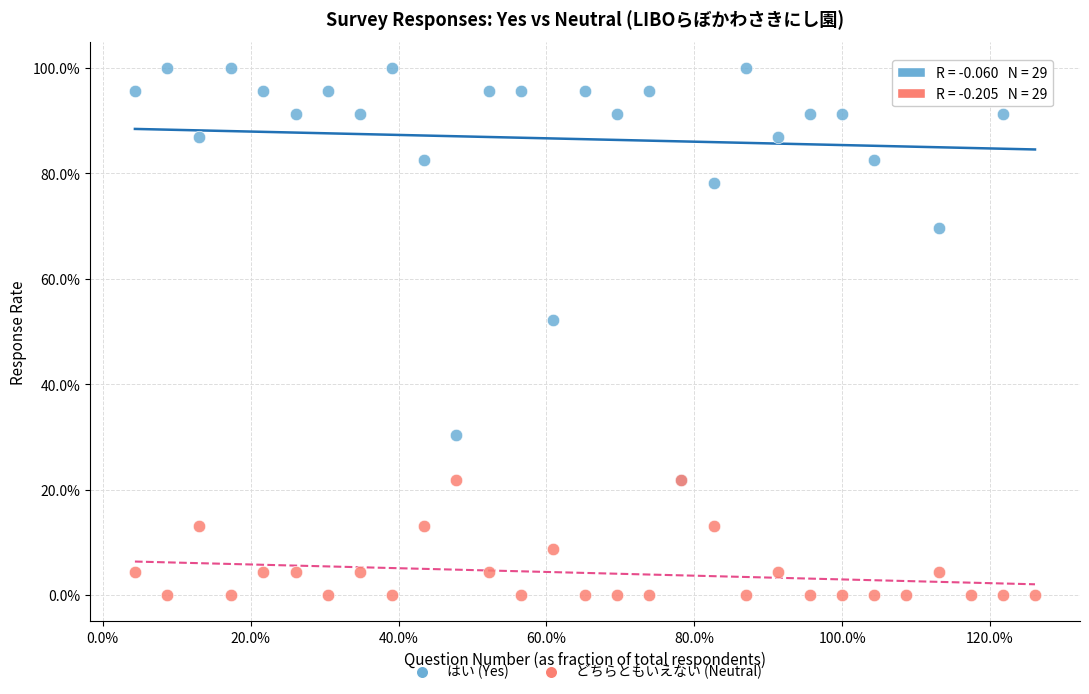

Which series has the widest spread of Y values?

はい (Yes)